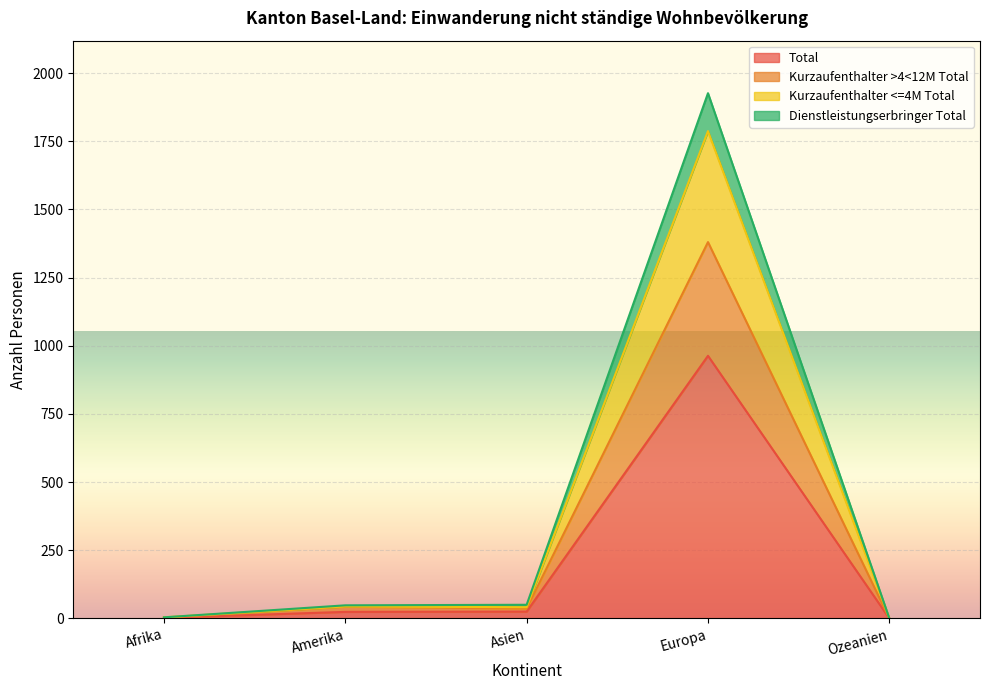

Where does the Total series first go above 24?

Asien